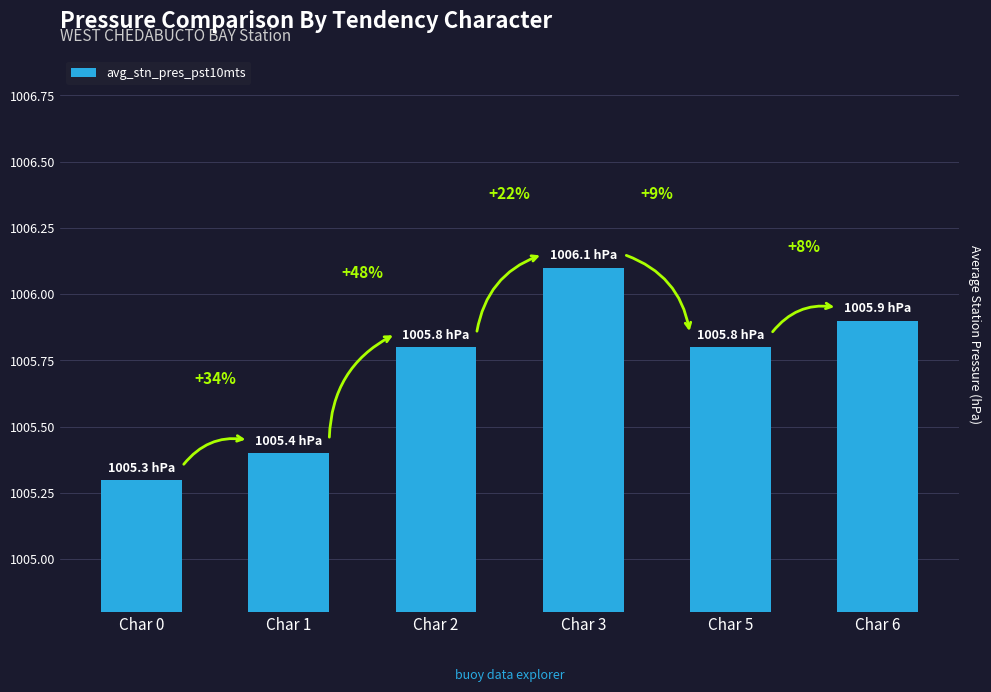

How many values are between 1005 and 1006?

5